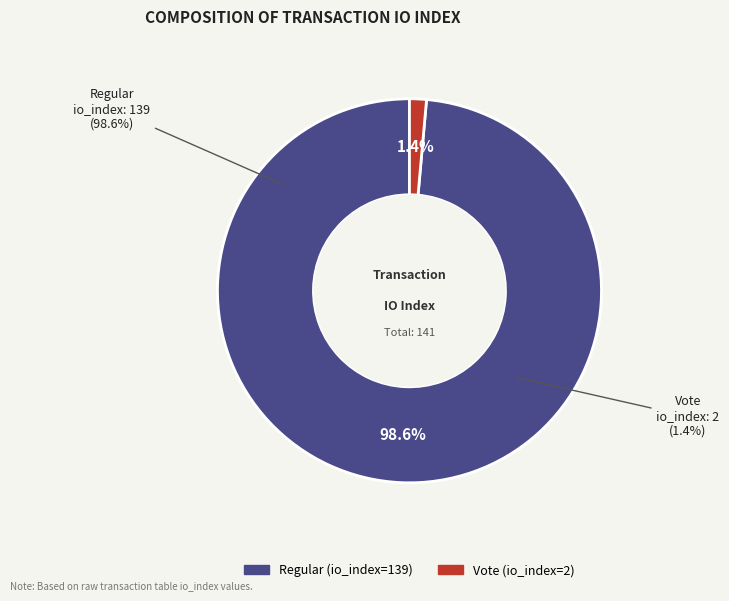

To the nearest percent, what percentage of the pie is io_index_2?

1%